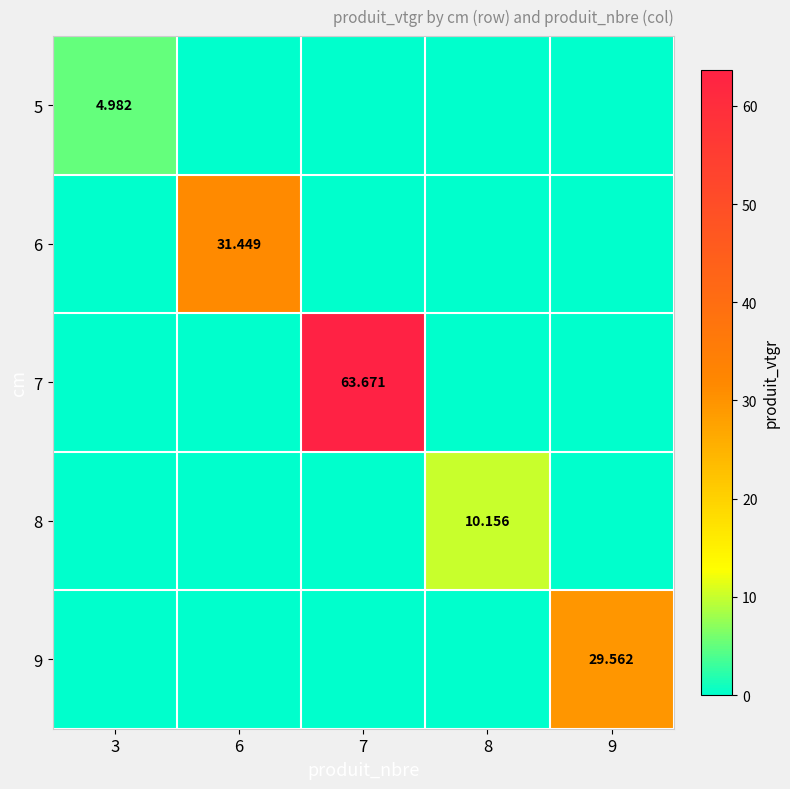

Which series has the largest range (max minus min)?

7